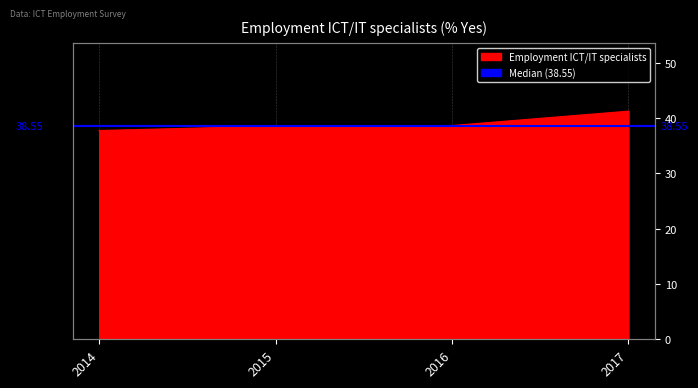

True or false: the data shows 12.6 at 2016.

False